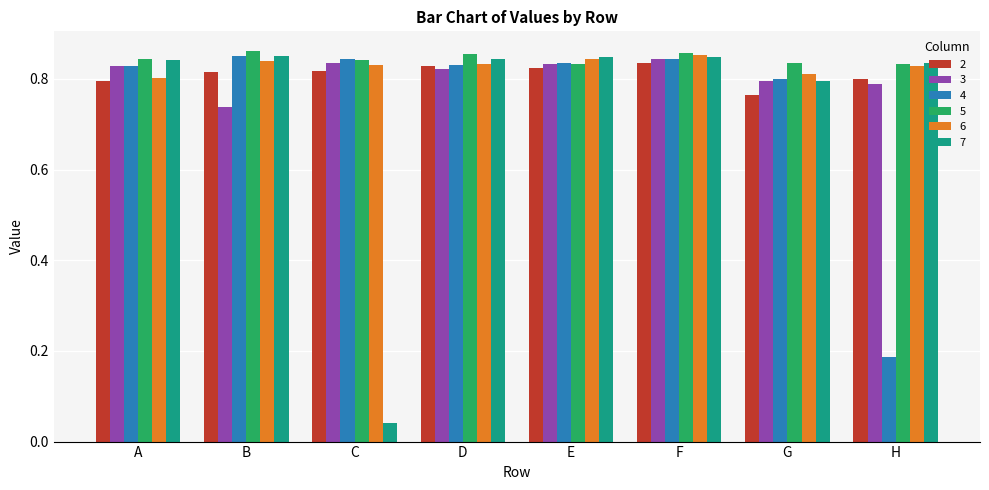

What is the total value across all series at E?

5.0